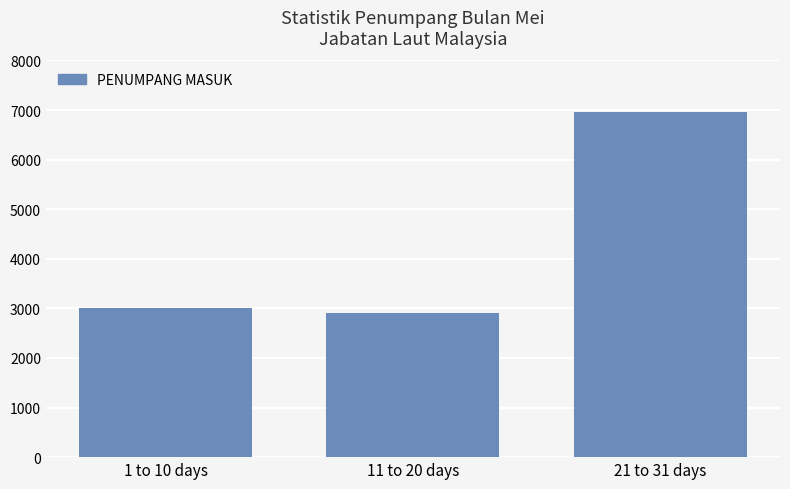

Reading left to right, extract all data points from this chart.

1 to 10 days=3017	11 to 20 days=2911	21 to 31 days=6964